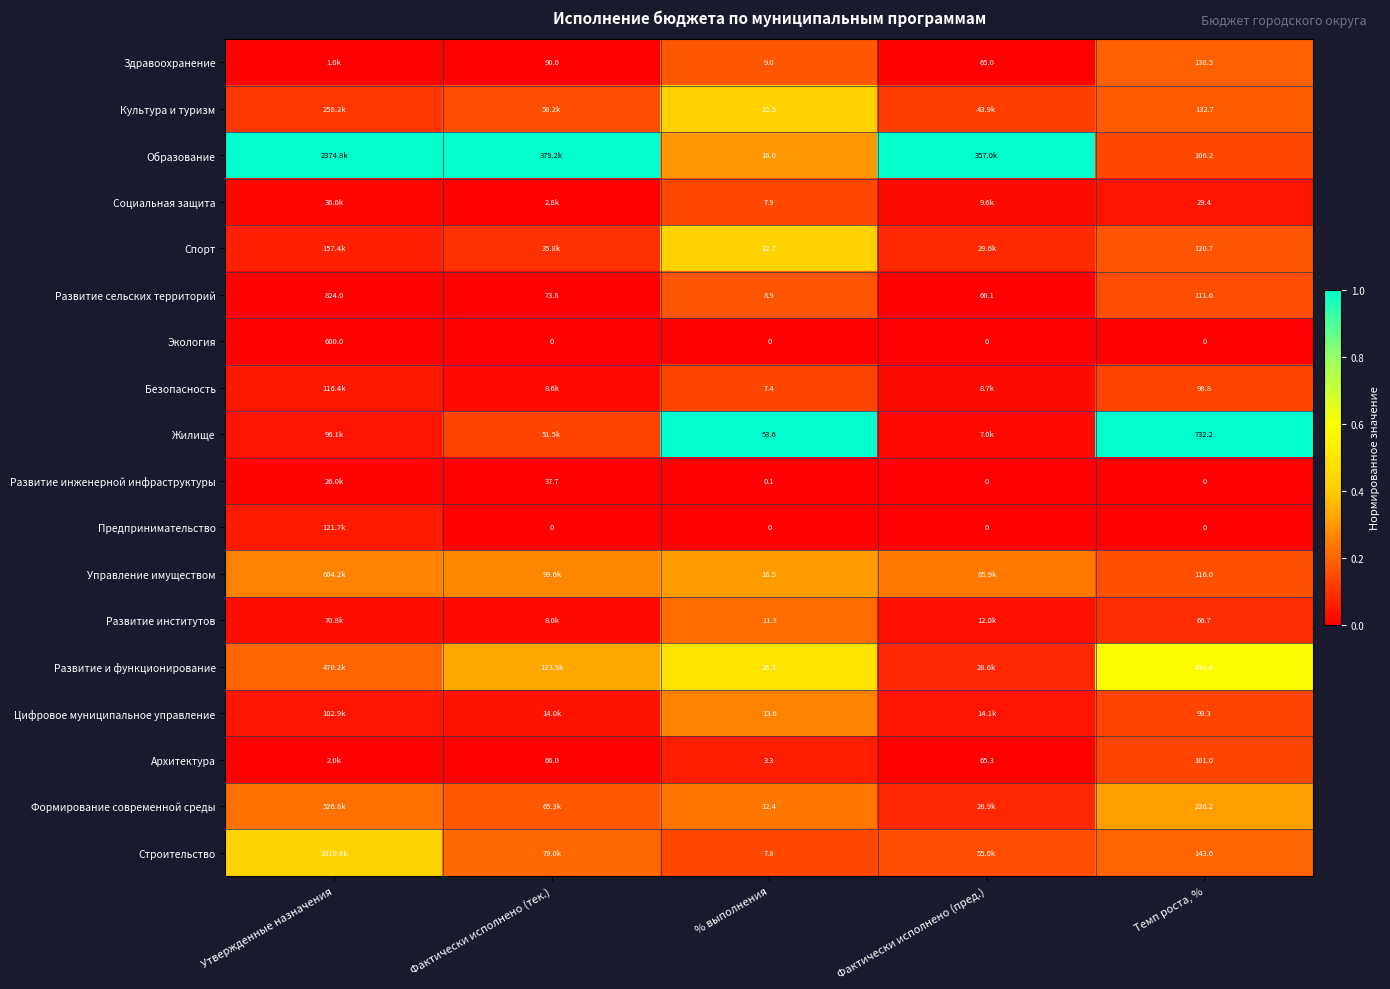

List the labels in order of Развитие сельских территорий value, smallest first.

% выполнения, Фактически исполнено (пред.), Фактически исполнено (тек.), Темп роста, %, Утвержденные назначения